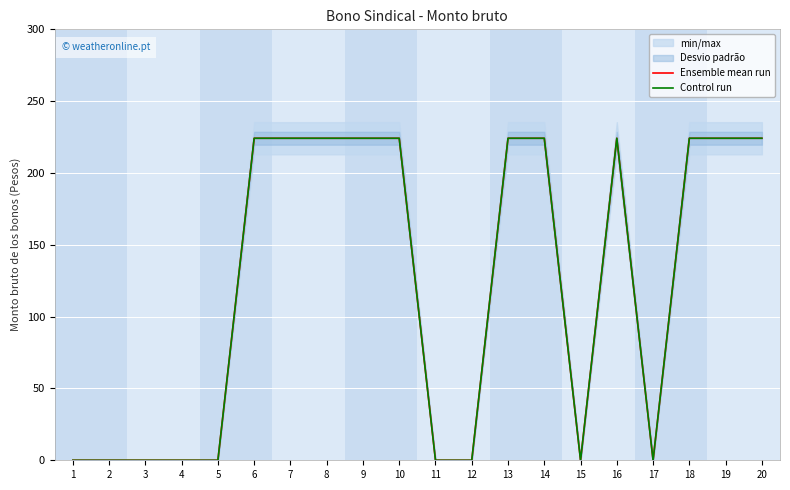

How many lines are shown in the chart?

2